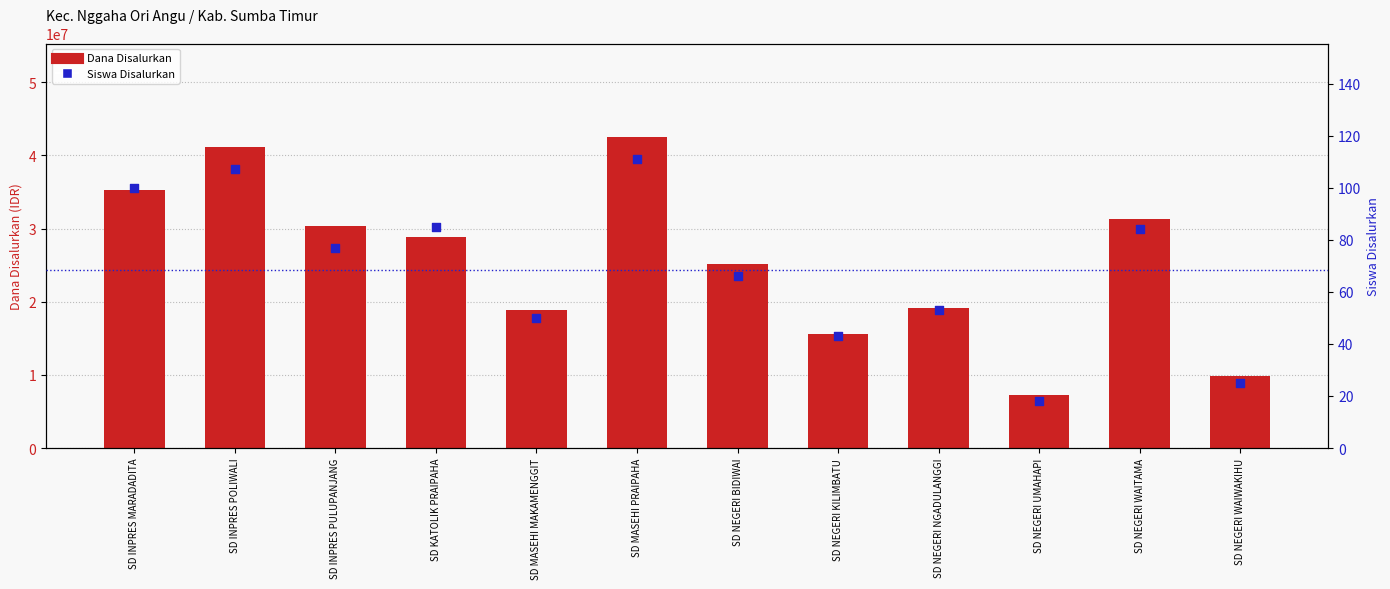

Is the value of Dana Disalurkan at SD NEGERI BIDIWAI greater than the value of Siswa Disalurkan at SD INPRES PULUPANJANG?

Yes